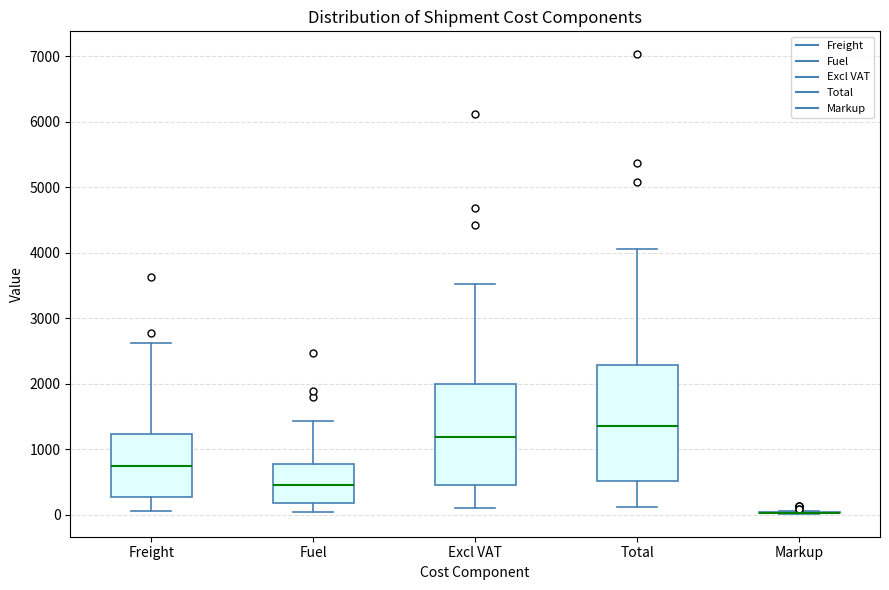

Reading left to right, transcribe this box plot: for each box, give where its median line is, the range the box spans, and where its two whiskers end, as read against the y-axis. The values are not printed on the chart, so give them approximately, as read against the axis.

Freight: median 700, box 300 to 1200, whiskers 100 to 2600
Fuel: median 500, box 200 to 800, whiskers 0 to 1400
Excl VAT: median 1200, box 400 to 2000, whiskers 100 to 3500
Total: median 1400, box 500 to 2300, whiskers 100 to 4100
Markup: box collapsed to a line at 0, whiskers 0 to 100